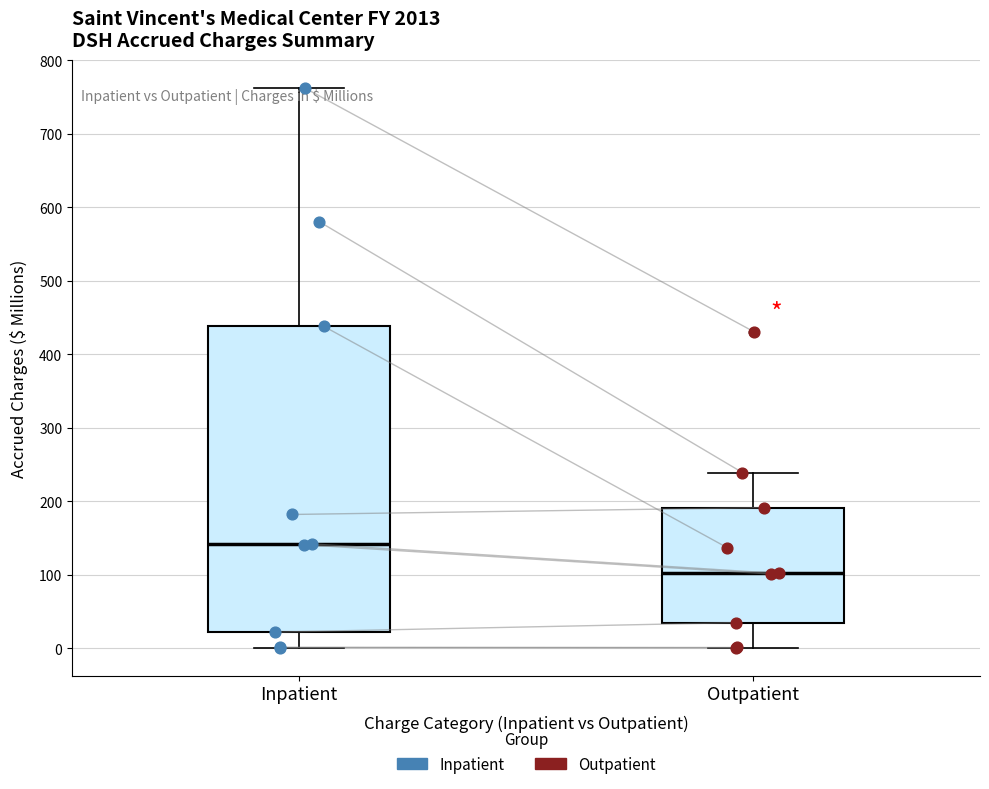

Comparing the boxes themselves (not the whiskers), which one is the tallest?

Inpatient